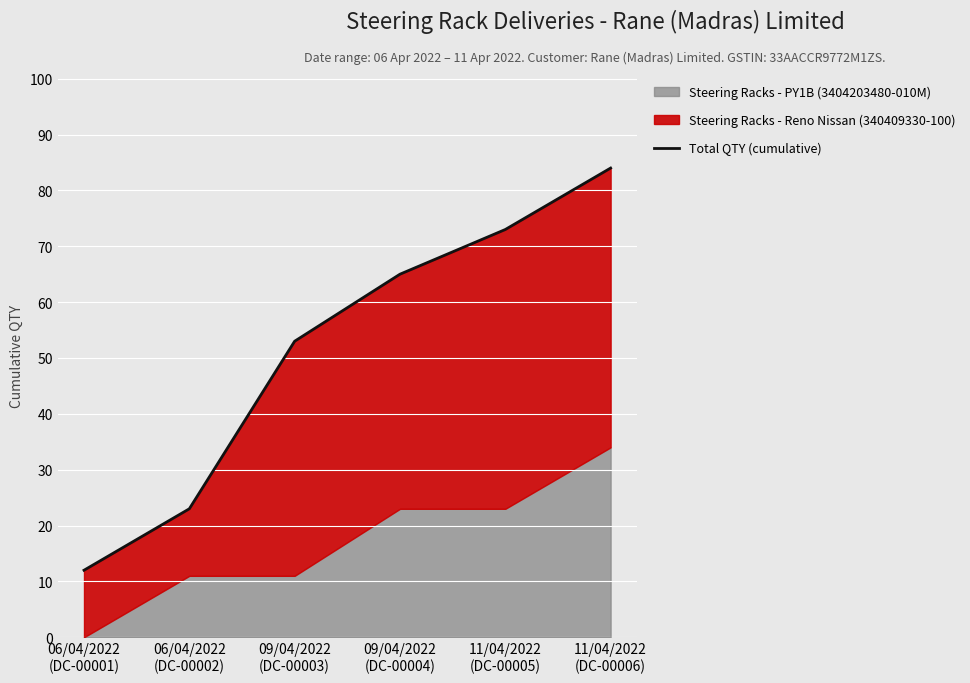

The value at 06/04/2022
(DC-00001) is 12. True or false?

True